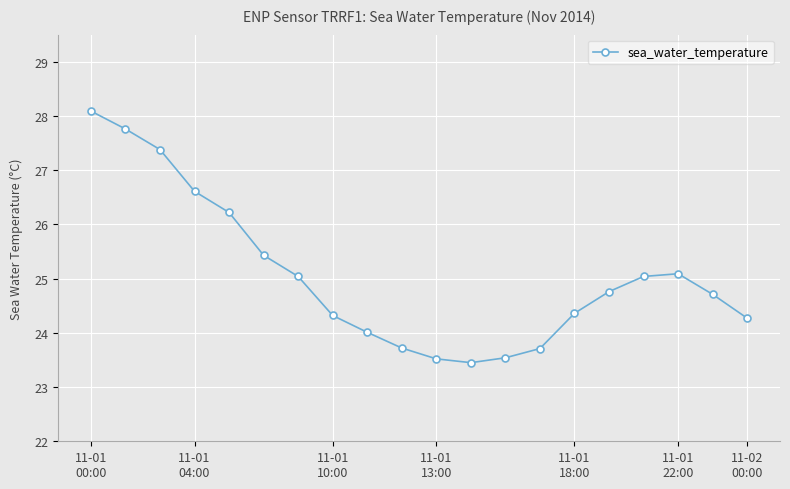

What is the value of the 16th point from the left?

24.8